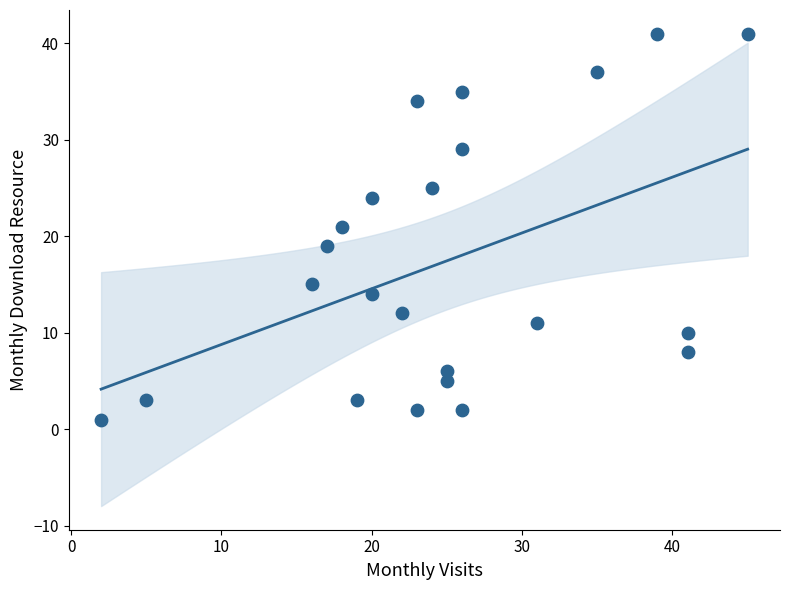

What is the range of X values (max minus min)?

43